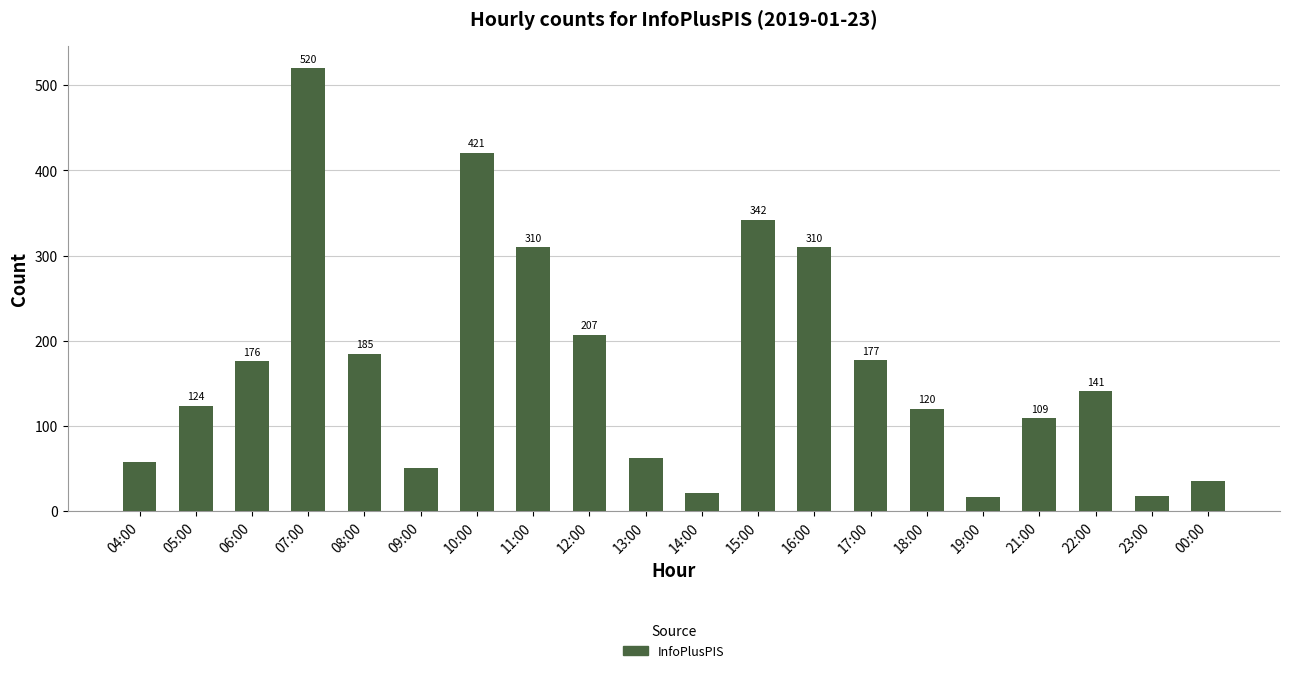

How many data points are less than 141?

10